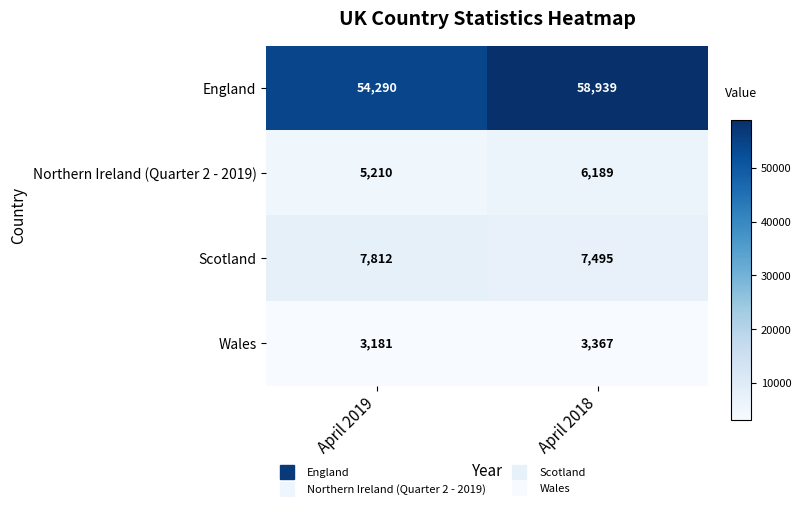

At which label is Northern Ireland (Quarter 2 - 2019) closest to 5699?

April 2019